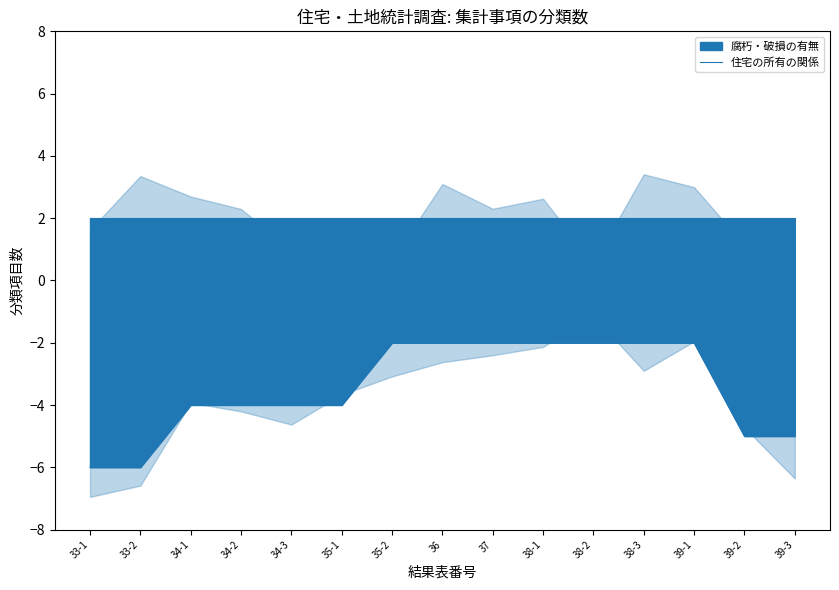

What is the value of the 13th point from the left?

-2